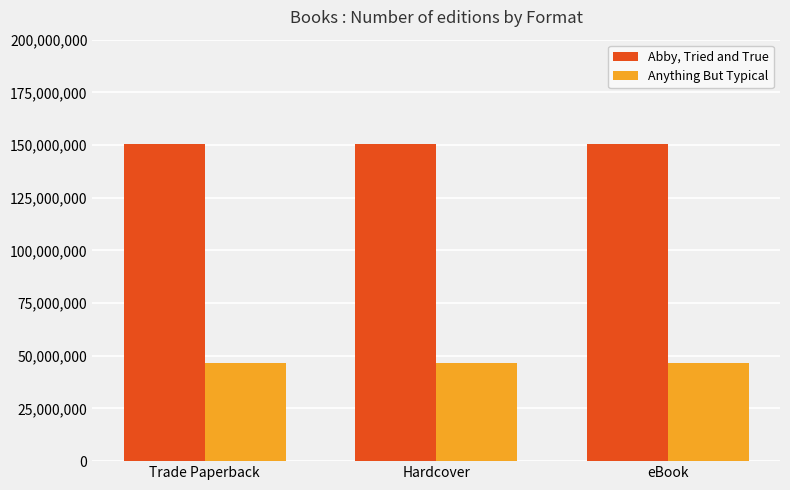

At how many categories does at least one series exceed 120868381?

3